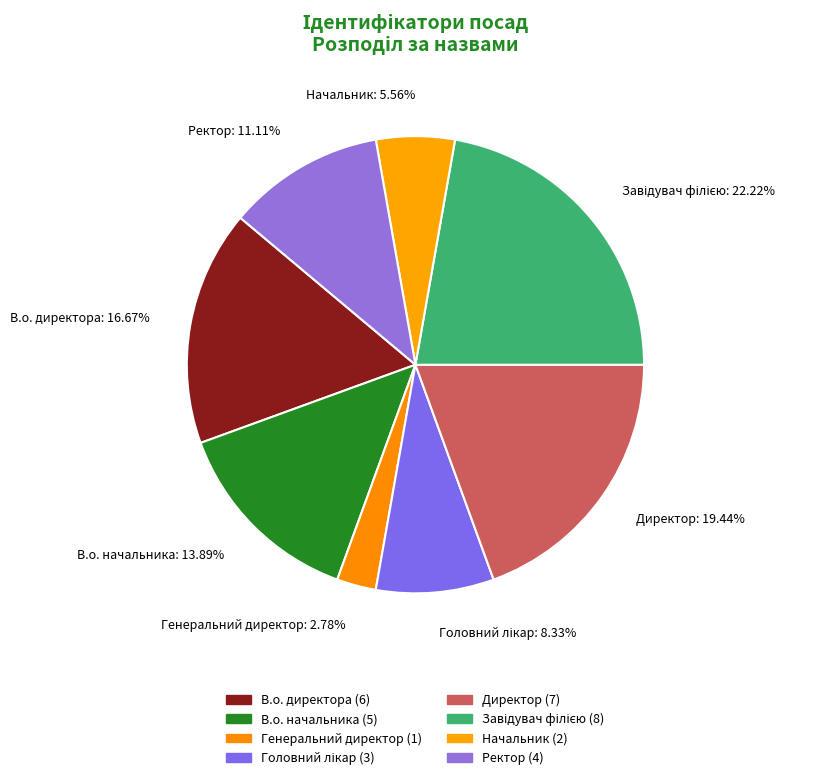

What percentage is the Генеральний директор slice, to the nearest percent?

3%